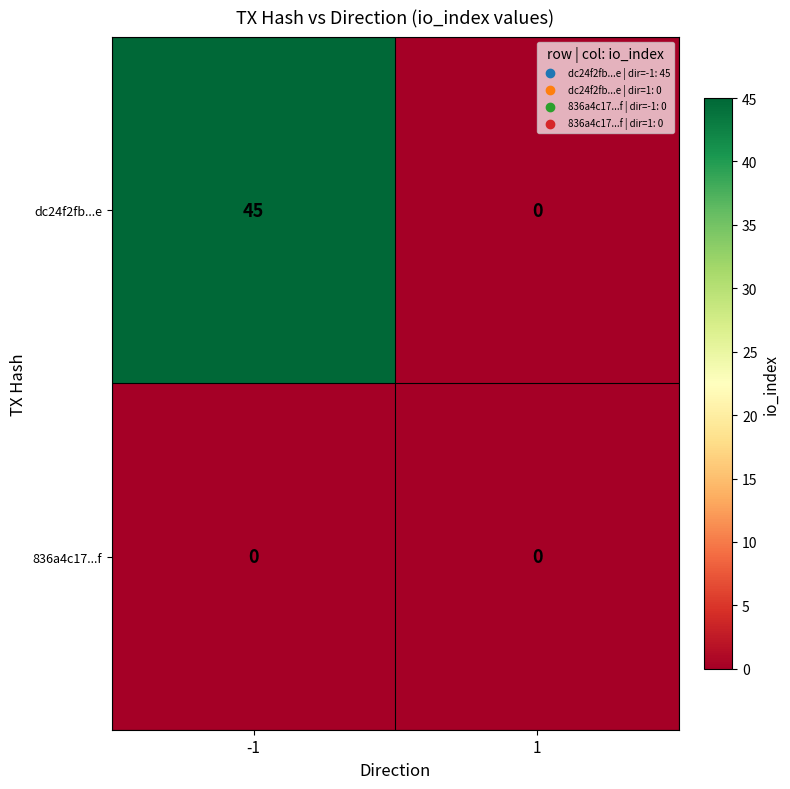

List the series in order of their overall mean, highest first.

dc24f2fb...e, 836a4c17...f